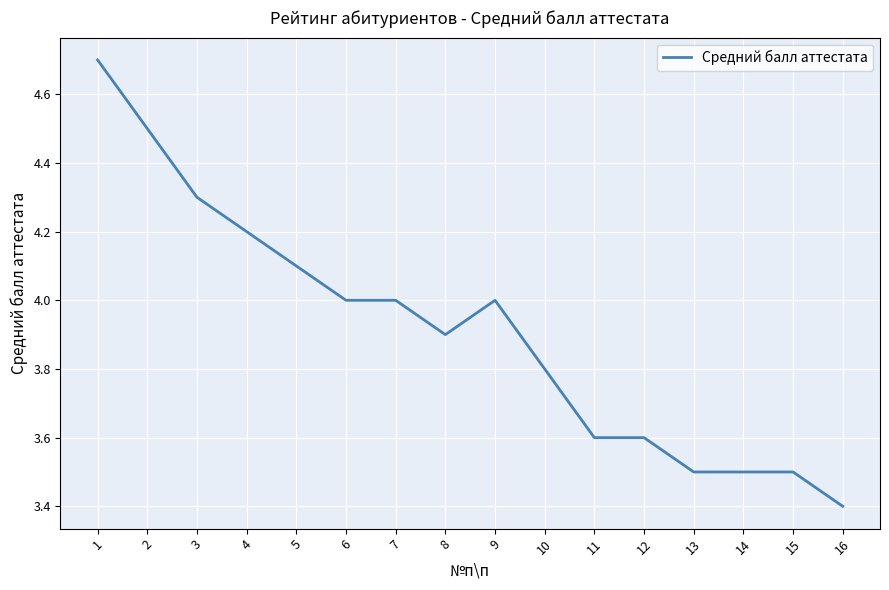

True or false: the data shows 4.7 at 1.

True